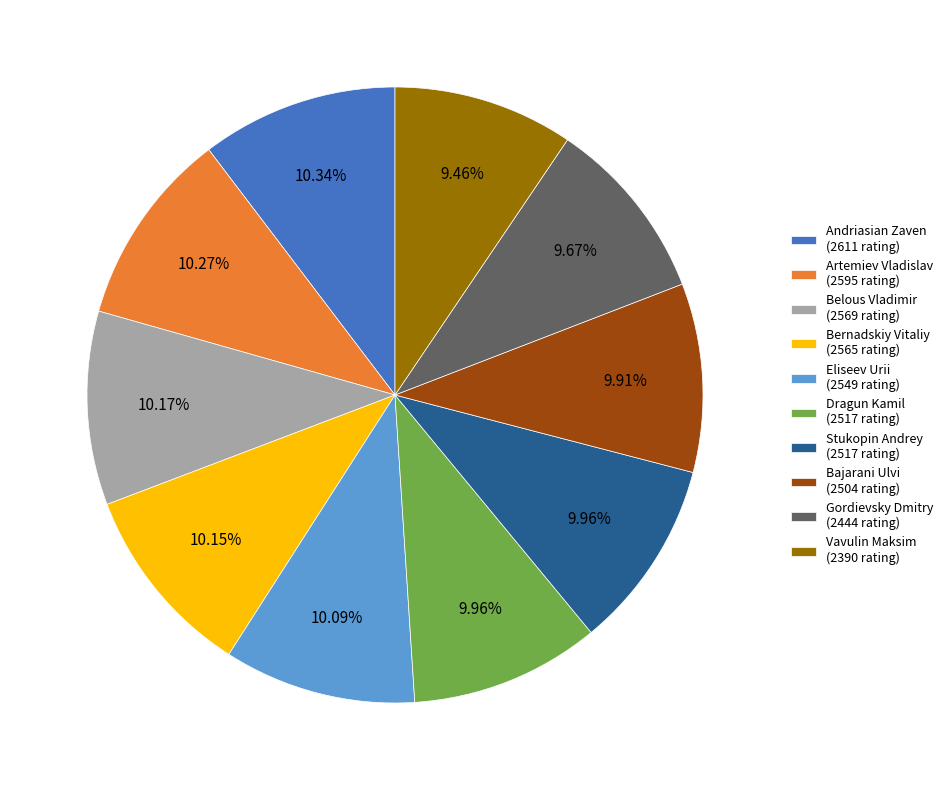

How many segments does this pie chart have?

10